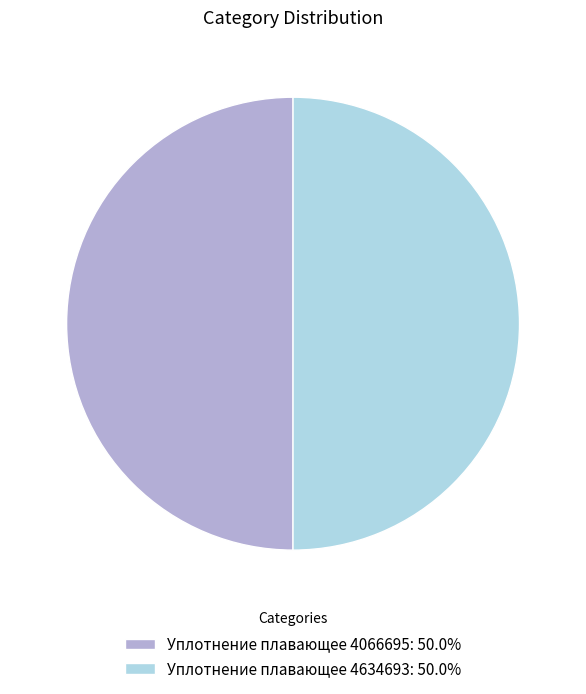

Combined, do Уплотнение плавающее 4066695: 50.0% and Уплотнение плавающее 4634693: 50.0% account for over 50%?

Yes